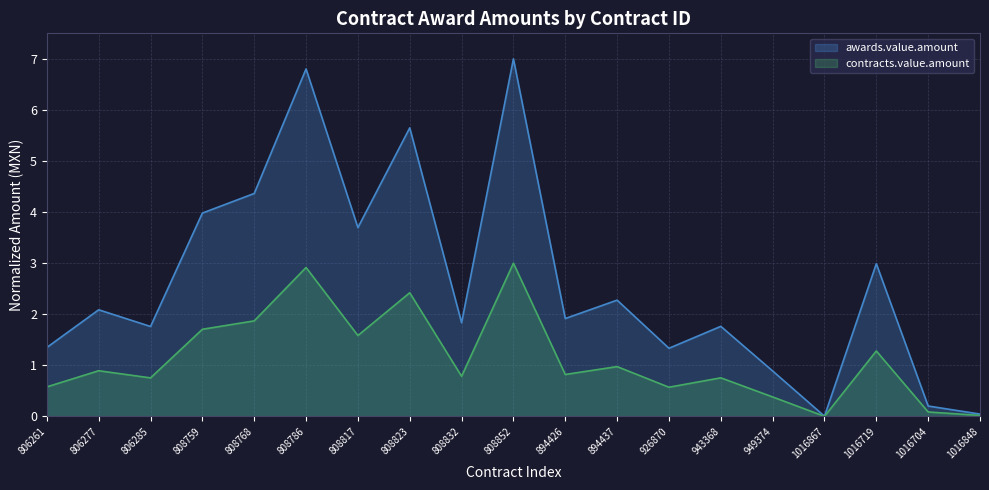

In contracts.value.amount, how many points are lower than both neighbors (excluding endpoints)?

6